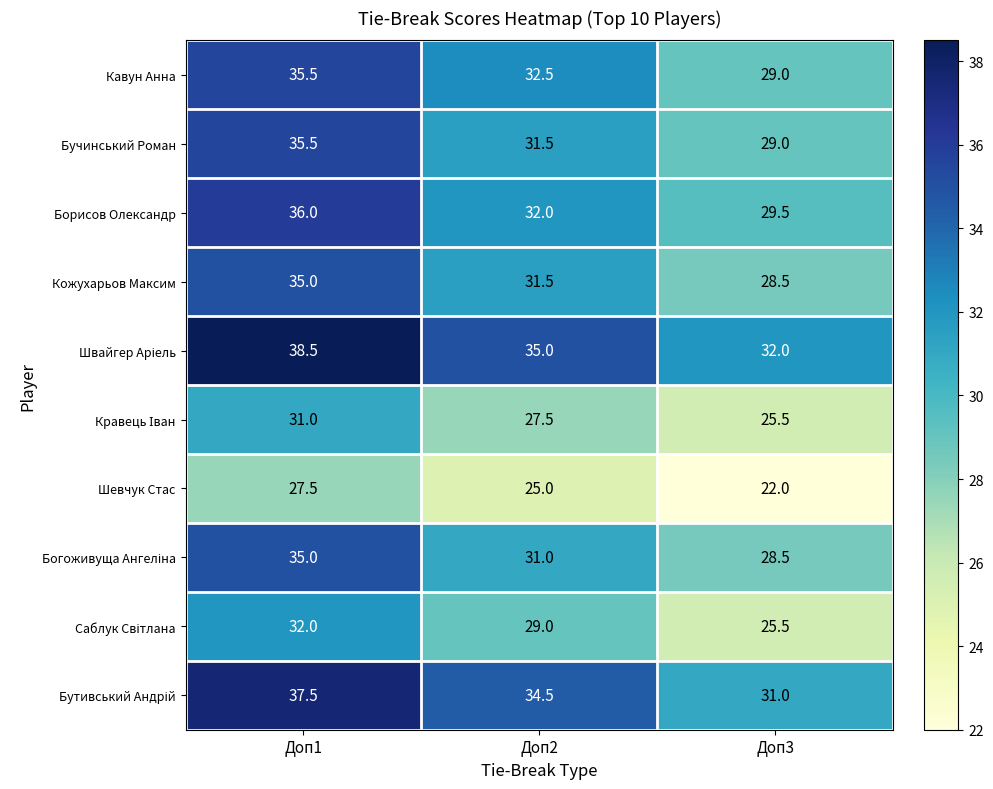

What is the spread (max minus min) of values at Доп3?

10.0